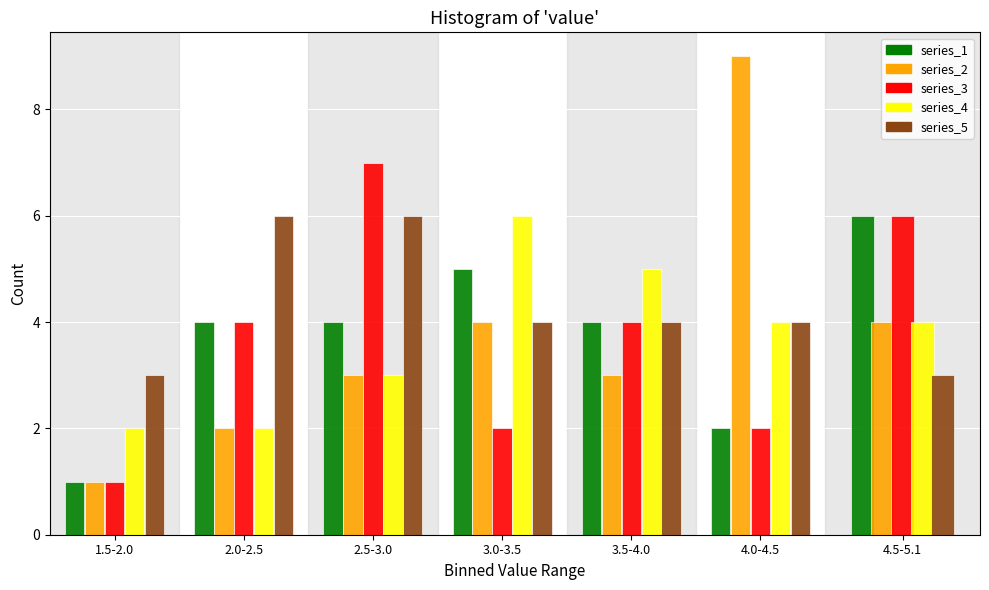

Which series has the largest total across all categories?

series_5